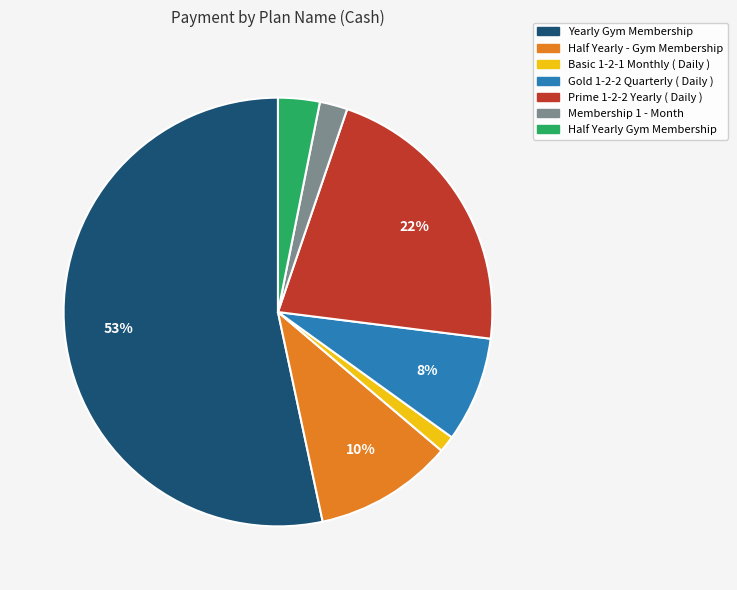

Which has a higher value, Basic 1-2-1 Monthly ( Daily ) or Prime 1-2-2 Yearly ( Daily )?

Prime 1-2-2 Yearly ( Daily )